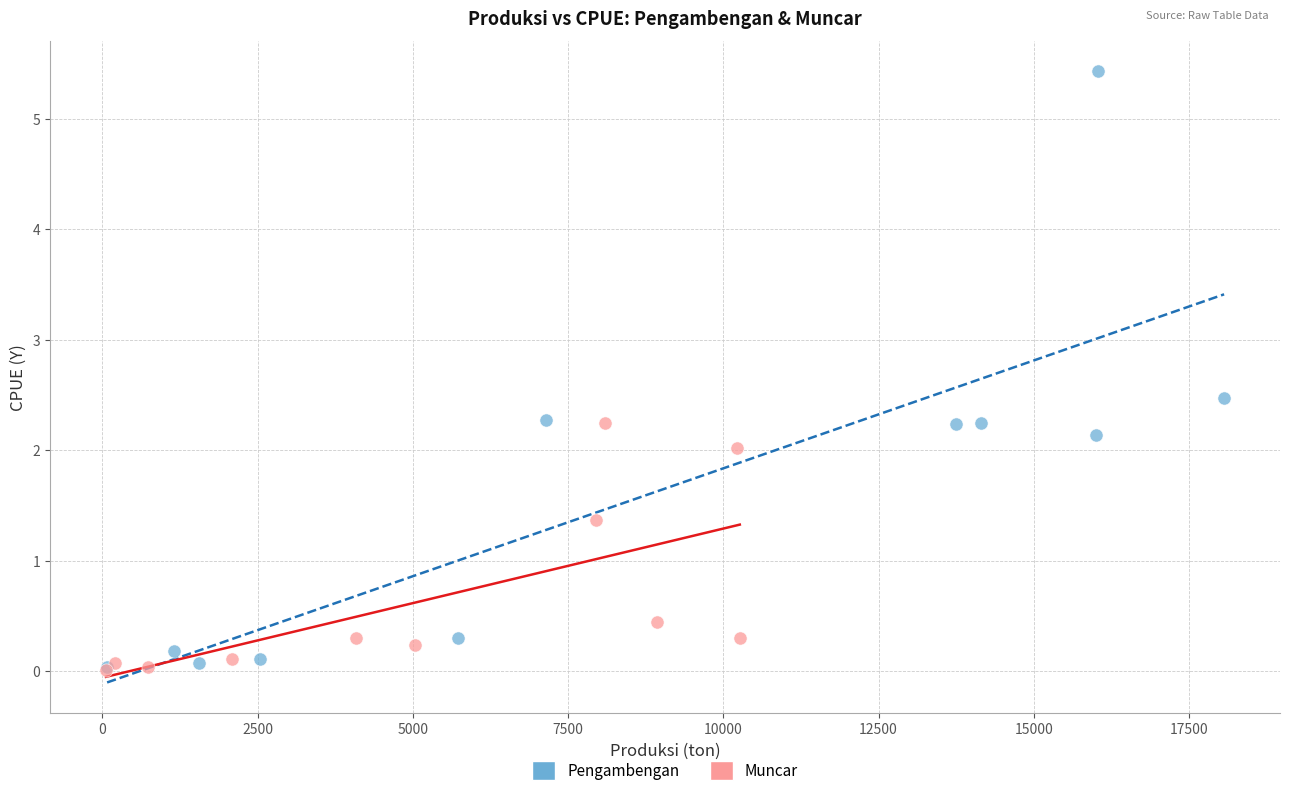

Which series contains the highest Y value?

Pengambengan